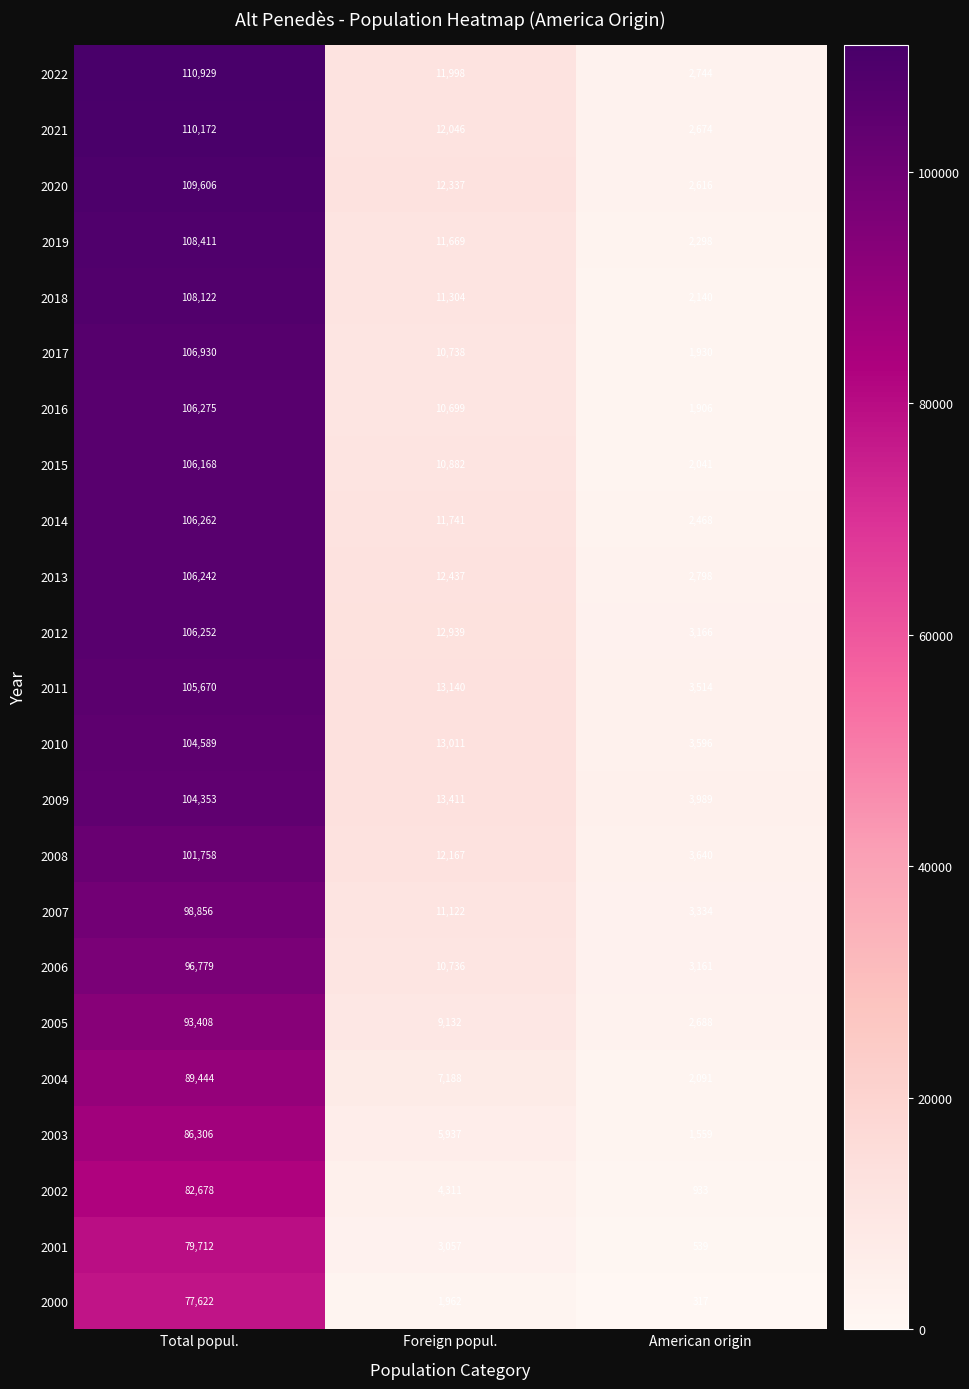

Count the number of data series in this chart.

23